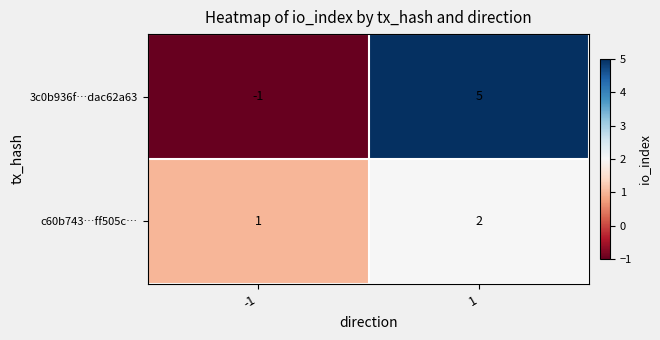

True or false: c60b743…ff505c… has a value of 1 at 1.

False